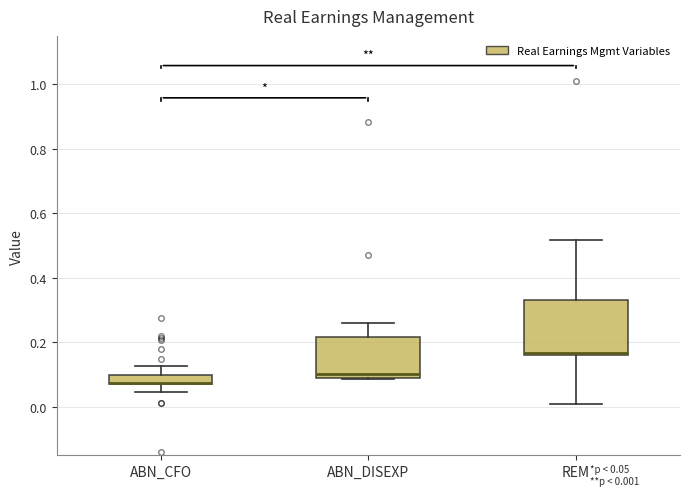

Where does the upper whisker of the box for ABN_DISEXP end on the y-axis? The values are not printed on the chart, so give them approximately, as read against the axis.

0.26